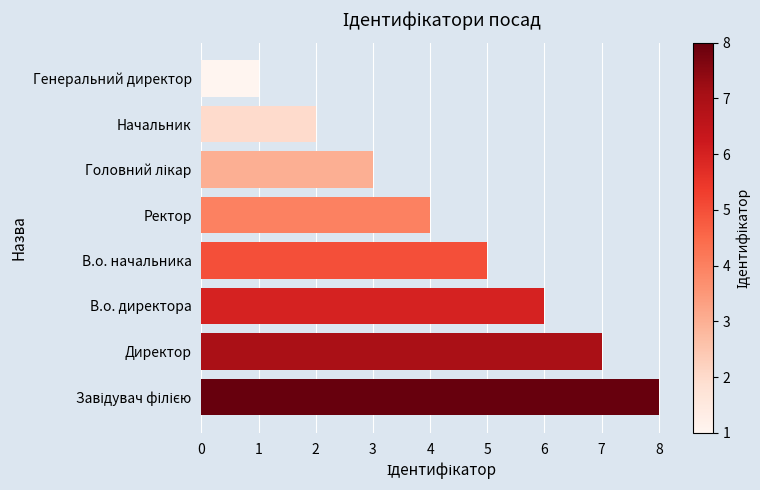

What is the sum of the values at Ректор and Генеральний директор?

5